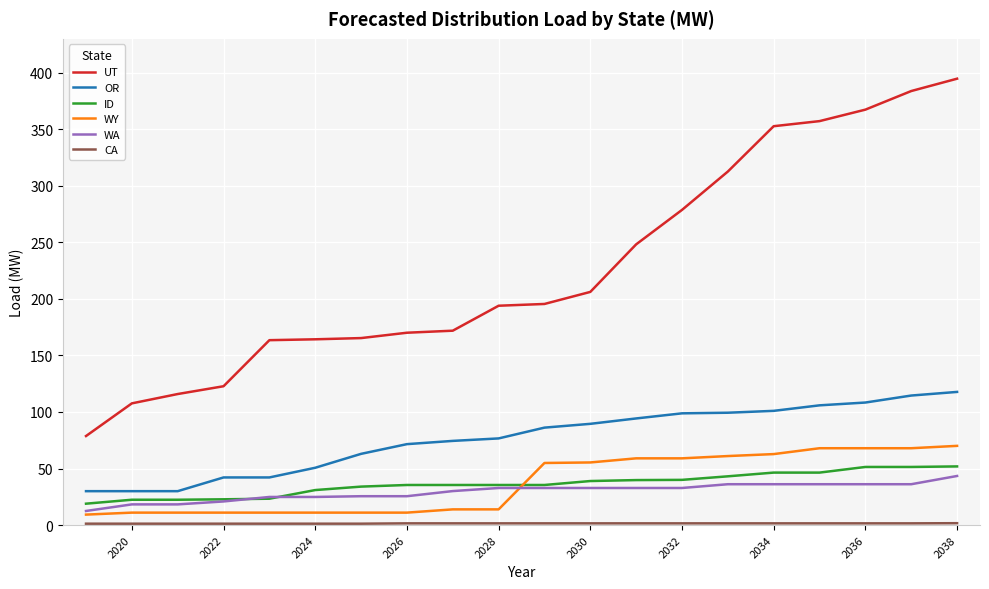

Which series has the largest range (max minus min)?

UT